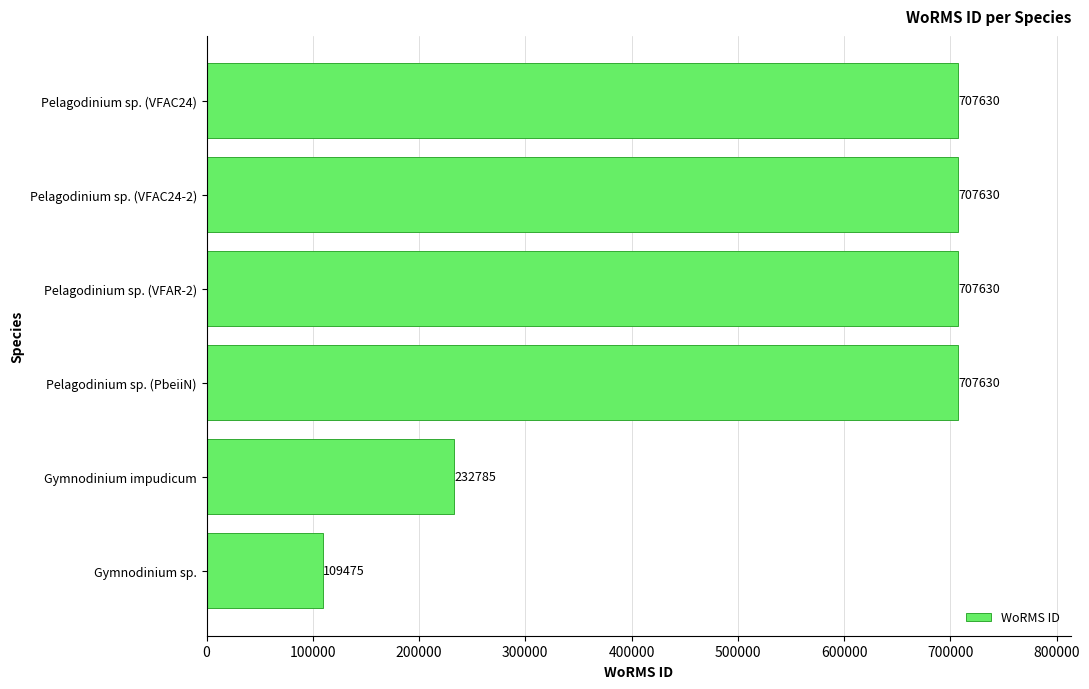

How many bars are there in total?

6